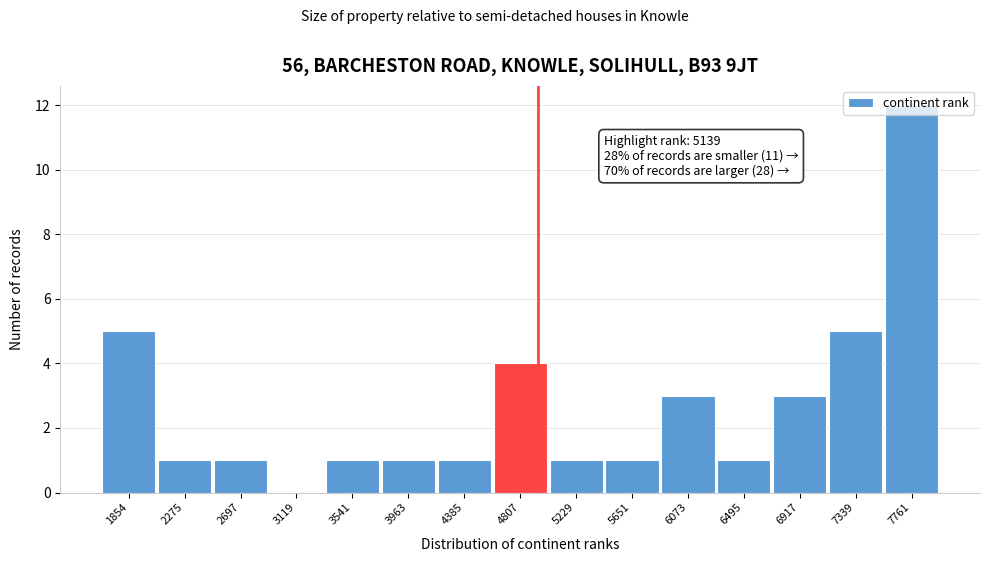

What is the change in value from 1854 to 3541?

-4